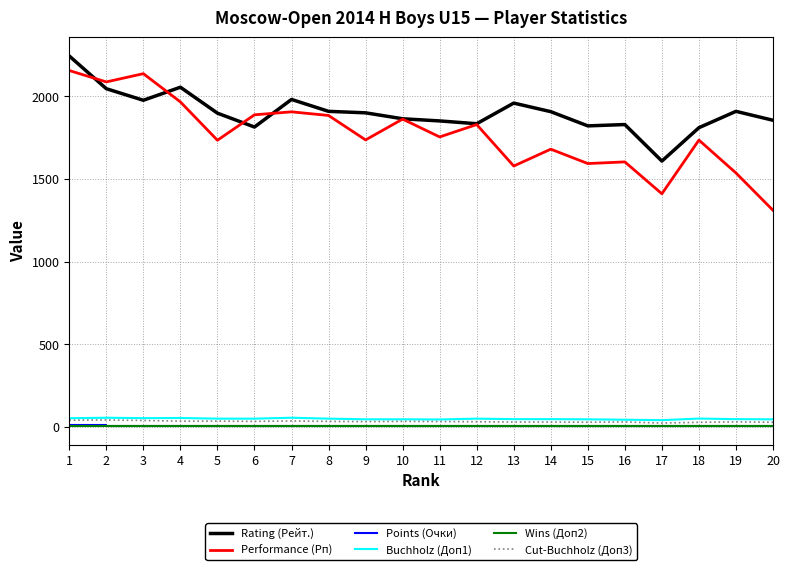

Read the Wins (Доп2) value at 10.

5.0